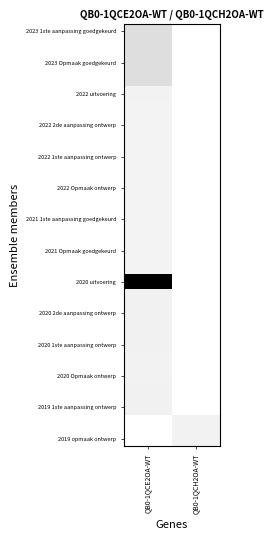

How many data points does each series have?

2